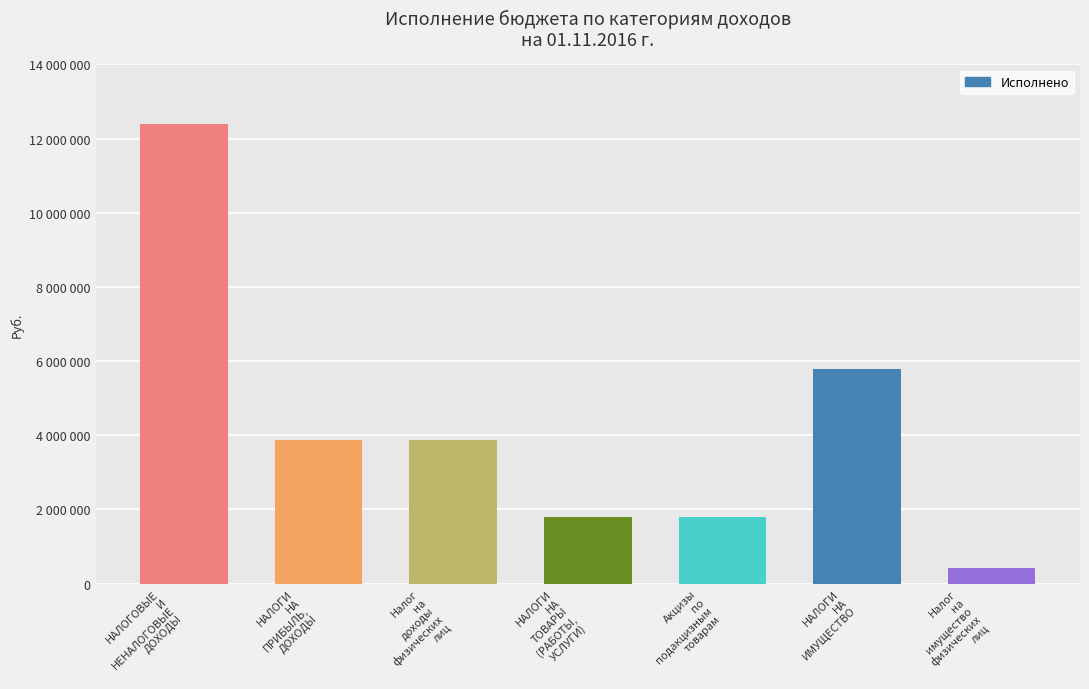

Are the bars horizontal?

No